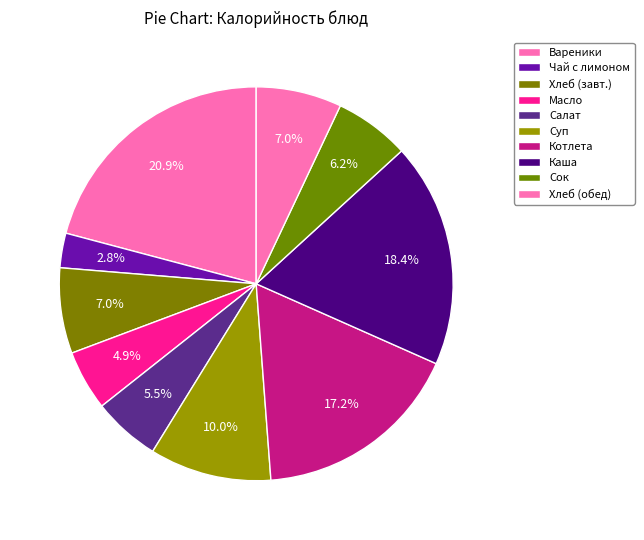

How many slices are in this pie chart?

10